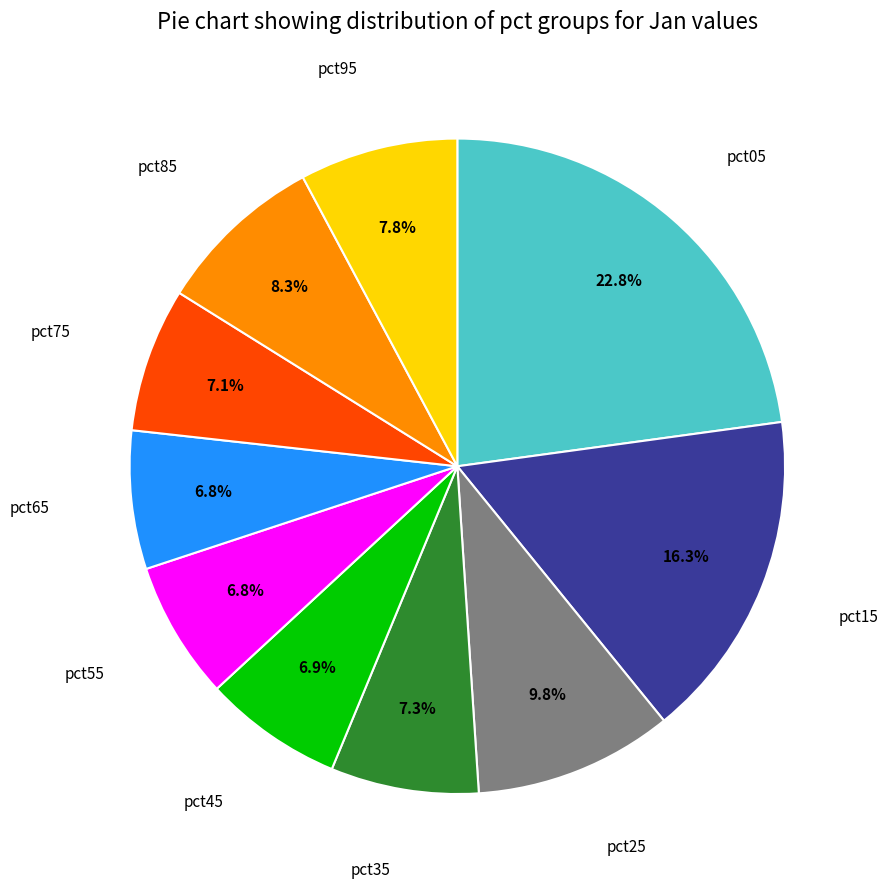

How many segments does this pie chart have?

10